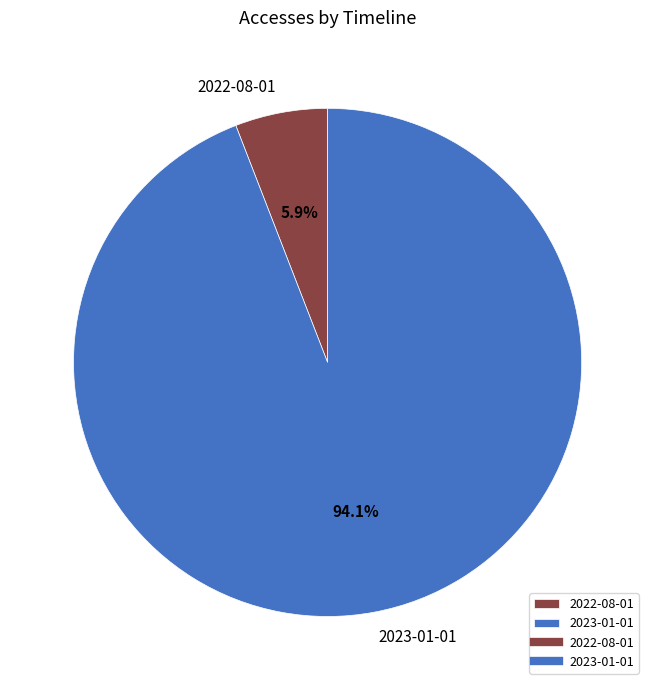

Is 2022-08-01 the majority of the pie?

No